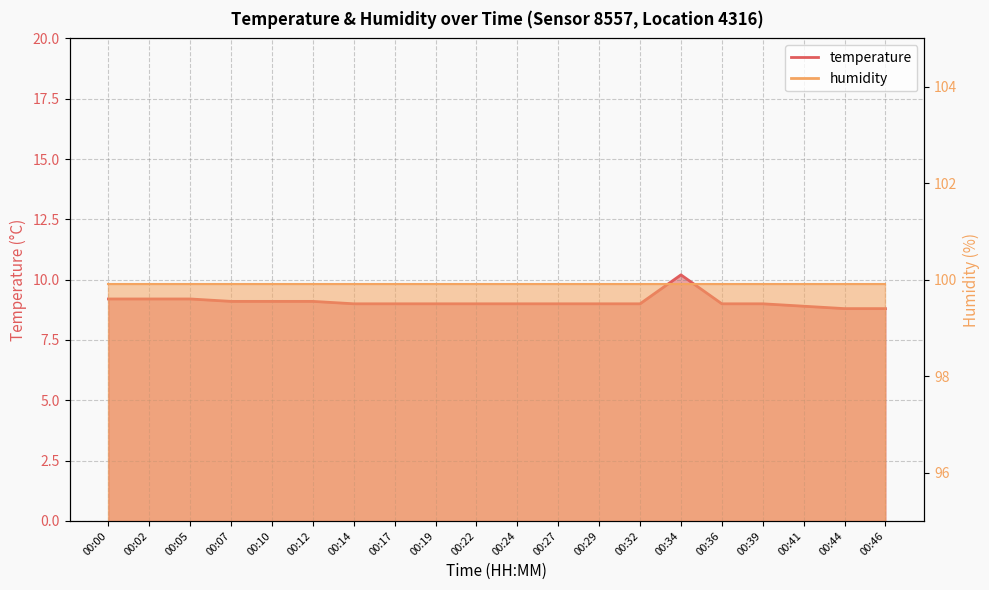

What is the difference between the maximum and second lowest values?

1.4